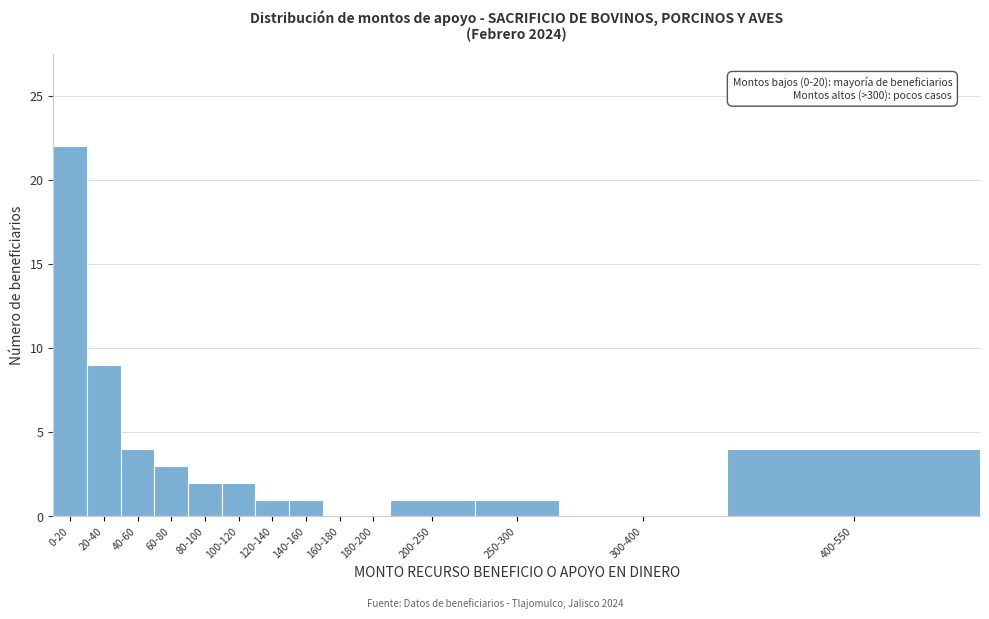

Reading right to left, what are all the values shown in this chart?

400-550=4	300-400=0	250-300=1	200-250=1	180-200=0	160-180=0	140-160=1	120-140=1	100-120=2	80-100=2	60-80=3	40-60=4	20-40=9	0-20=22